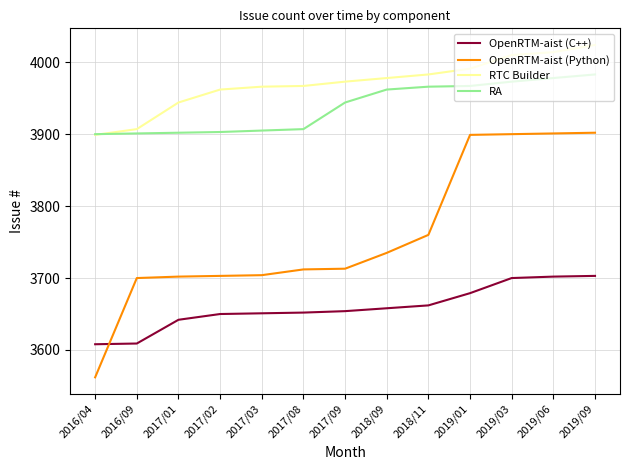

What is the difference between the highest and lowest values at 2017/02?

312